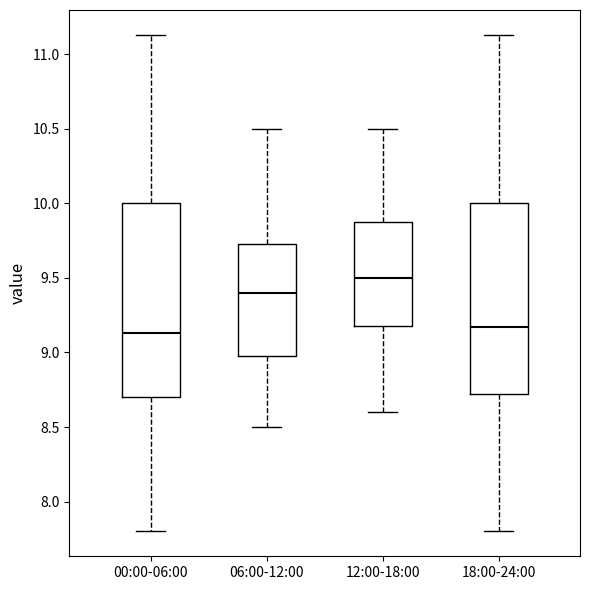

Where is the upper edge of the box for 06:00-12:00 on the y-axis? The values are not printed on the chart, so give them approximately, as read against the axis.

9.75